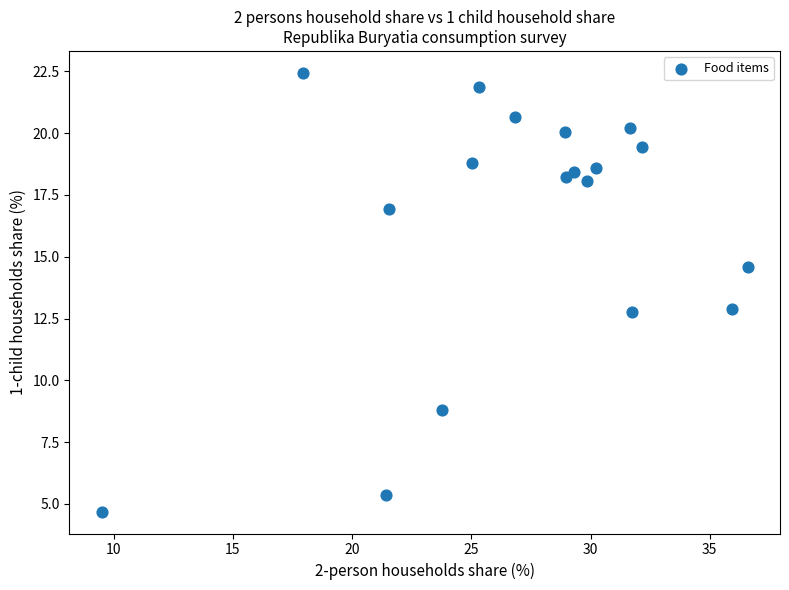

What is the range of X values (max minus min)?

27.1